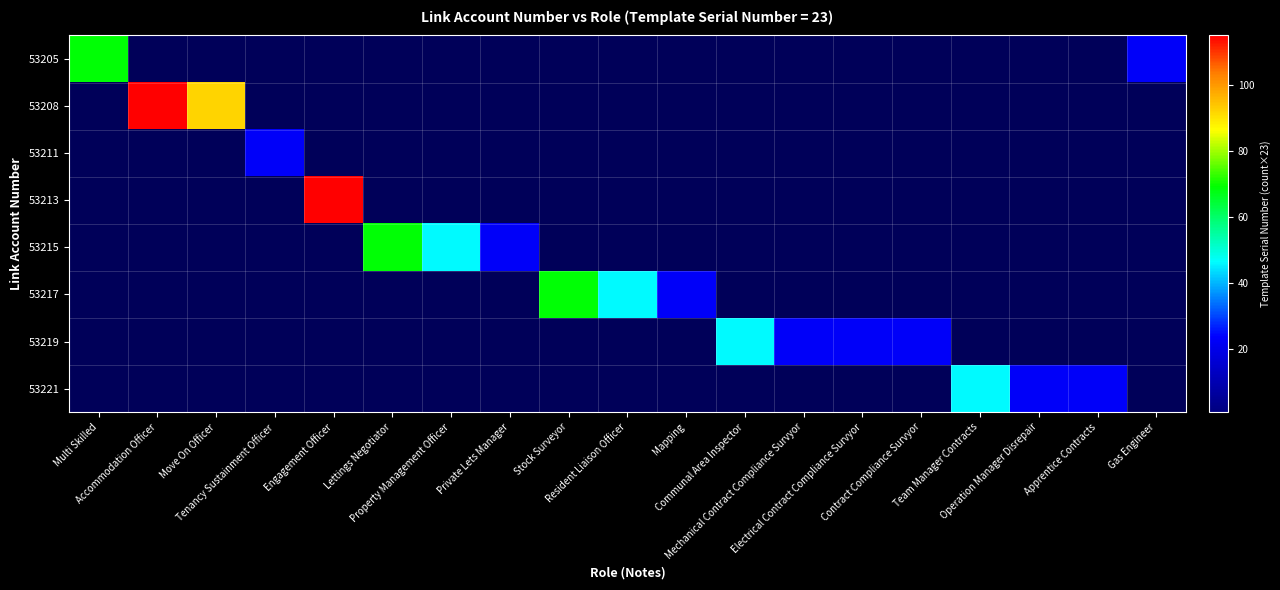

Between Property Management Officer and Team Manager Contracts, which is larger?

Team Manager Contracts